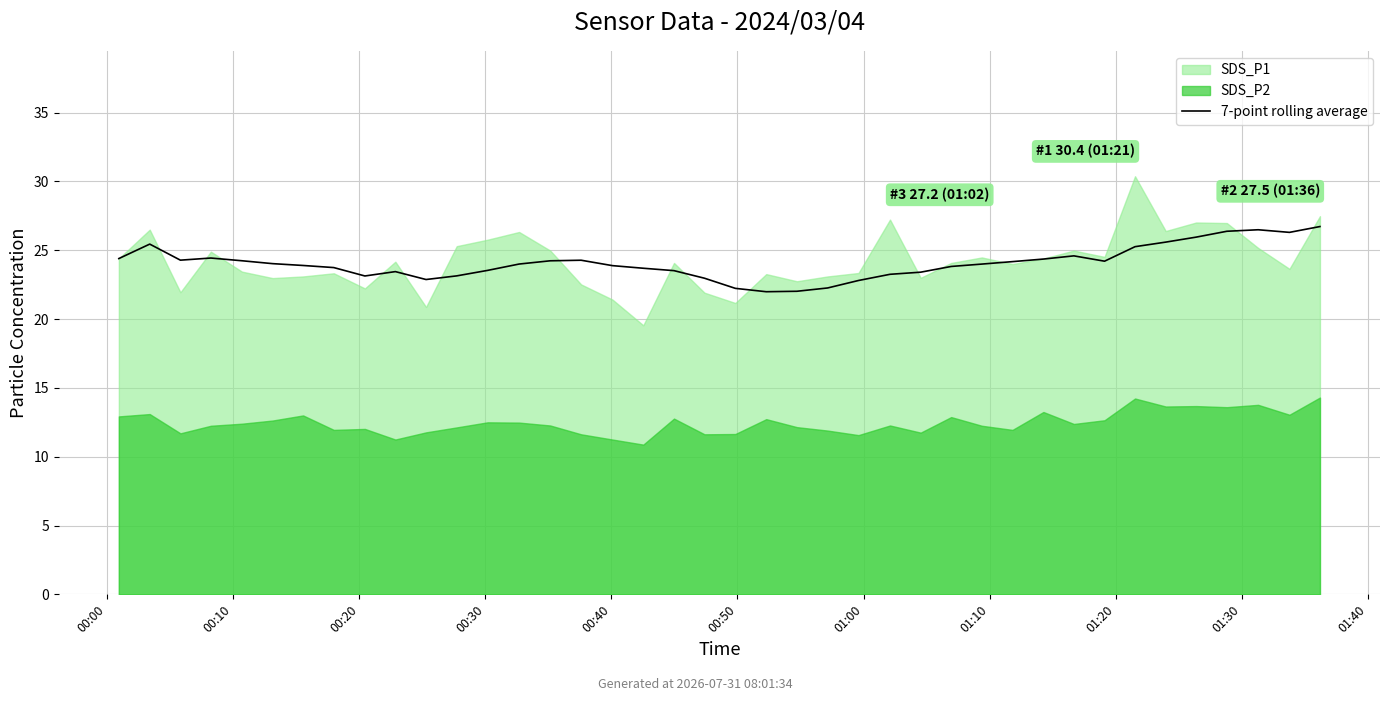

What is the label of the 13th point from the left?

12